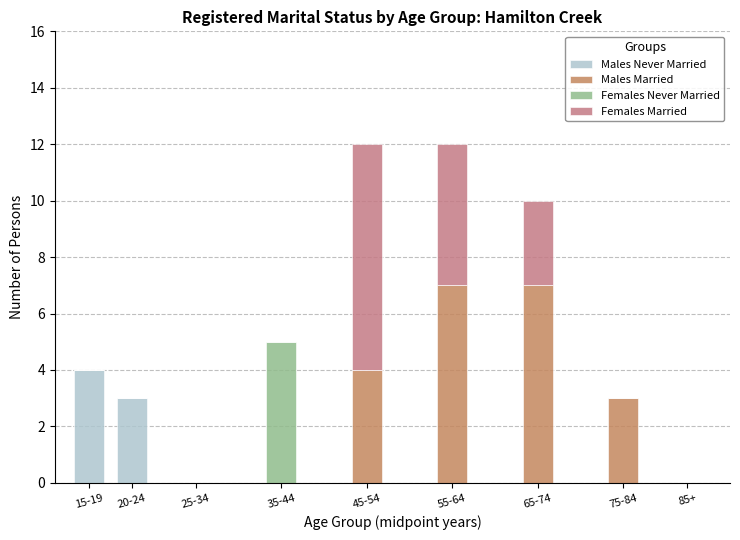

At which label is Males Never Married closest to 2?

20-24